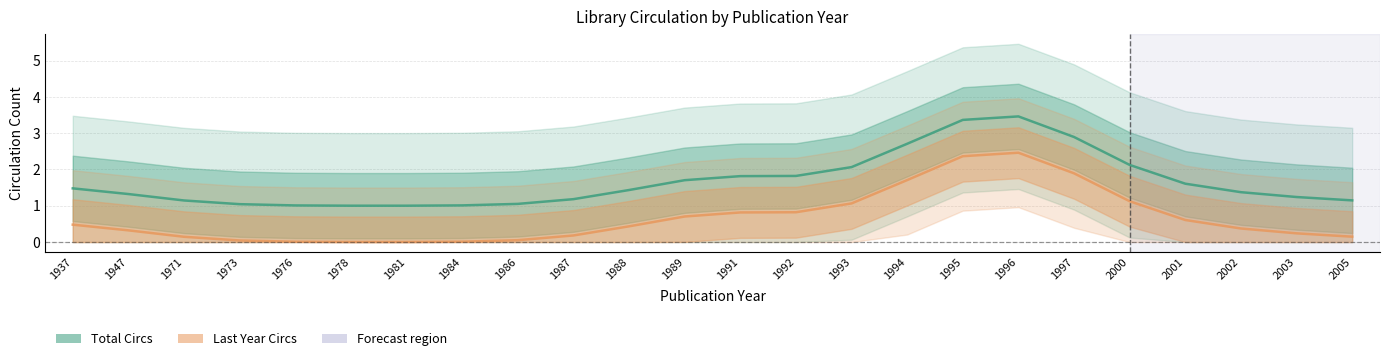

At which label is Total Circs closest to 2?

1993